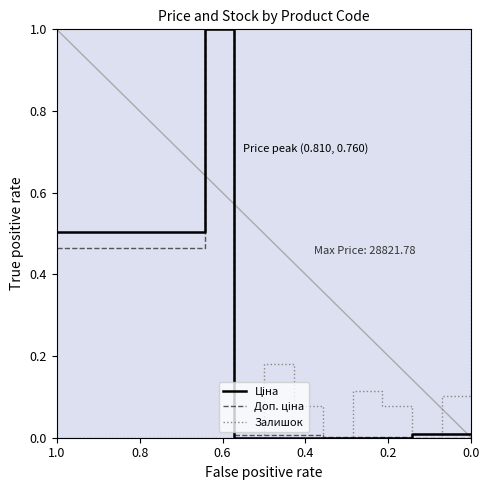

What is the difference between the highest and lowest values at 1.0?

0.5